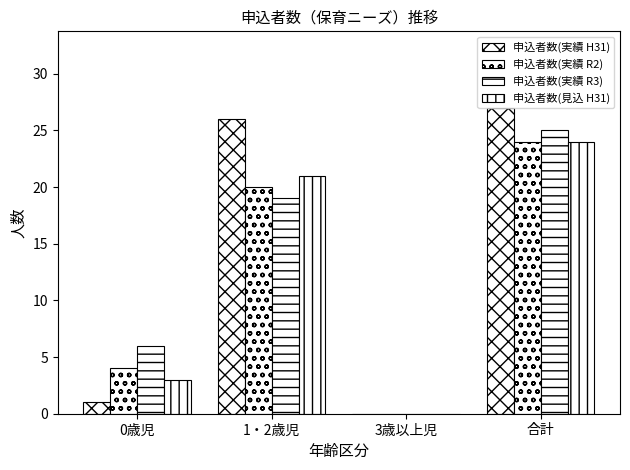

How many categories are shown in the chart?

4